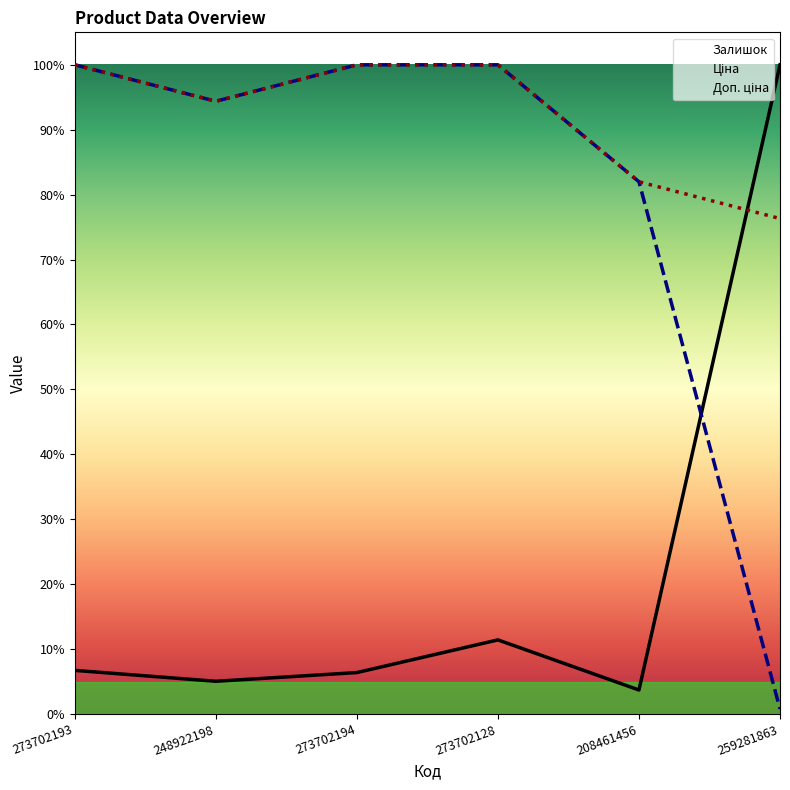

Which label corresponds to the largest value in the chart?

259281863